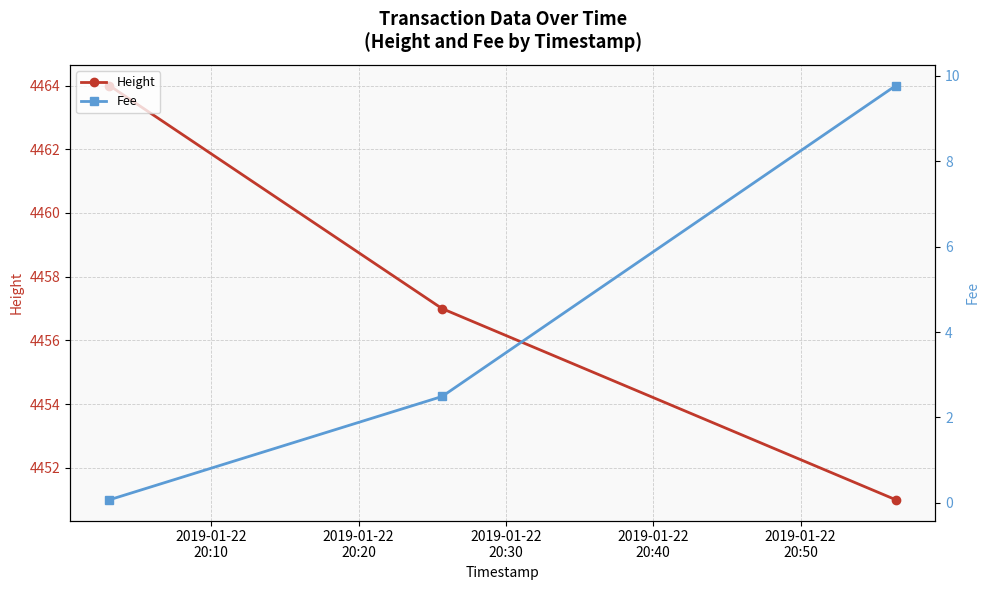

What is the maximum value for Height?

4464